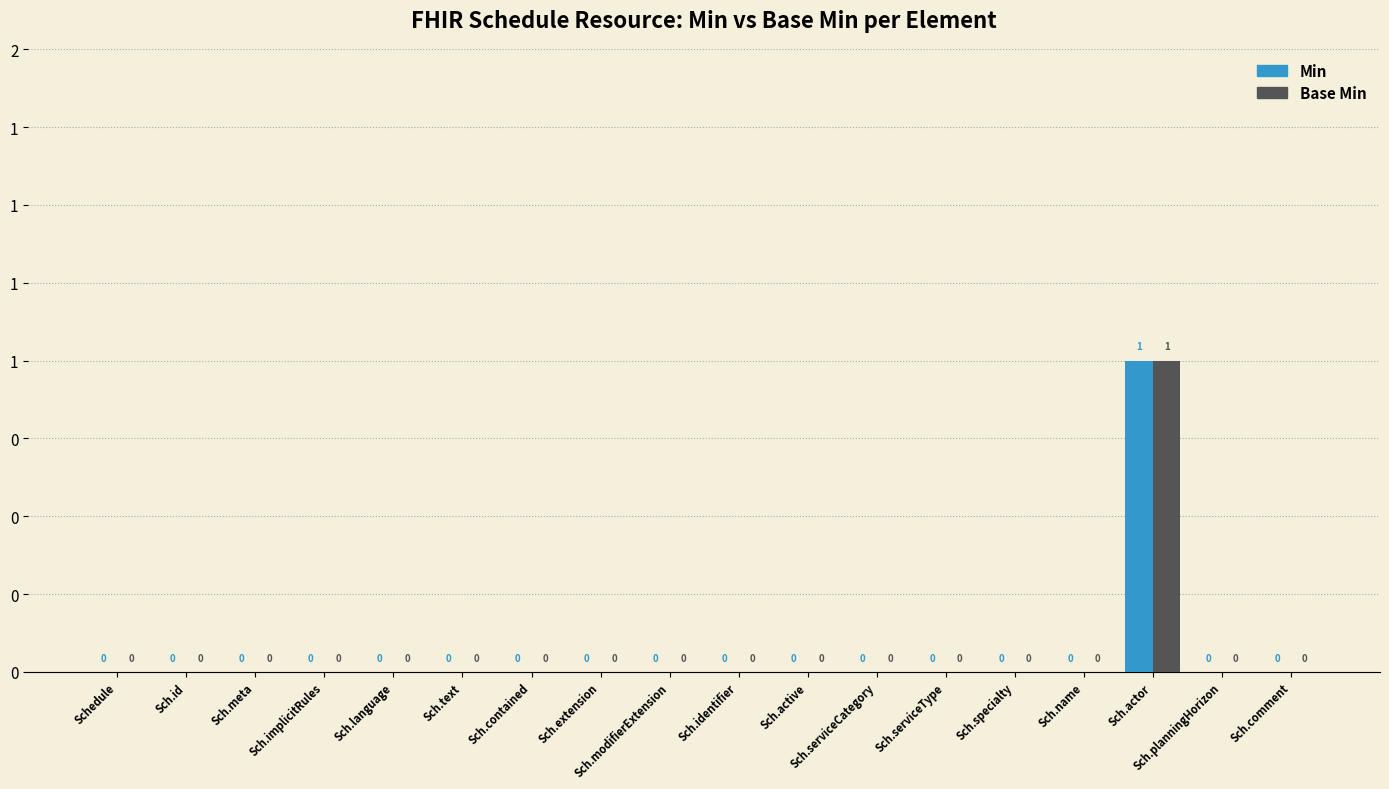

Are the bars grouped side by side (vs. stacked)?

Yes